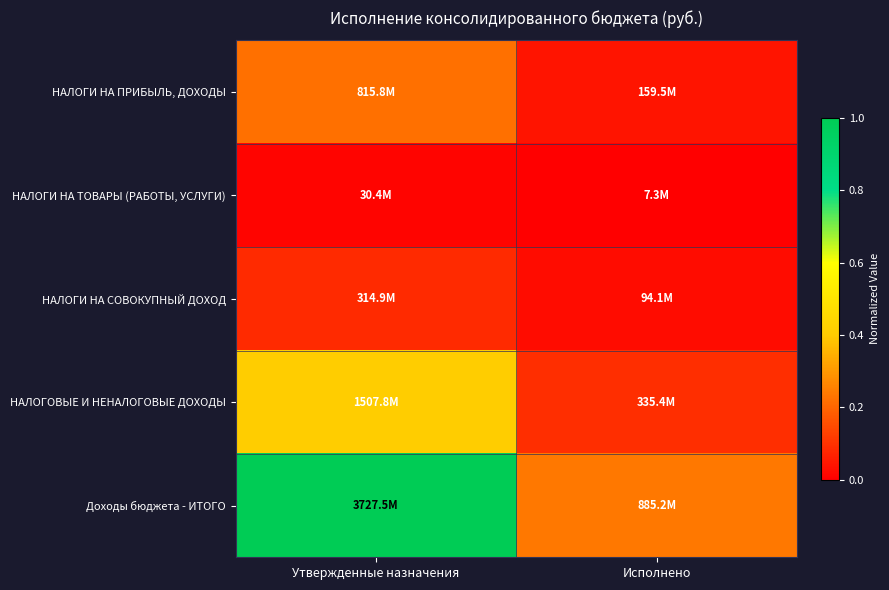

Count the number of data series in this chart.

5